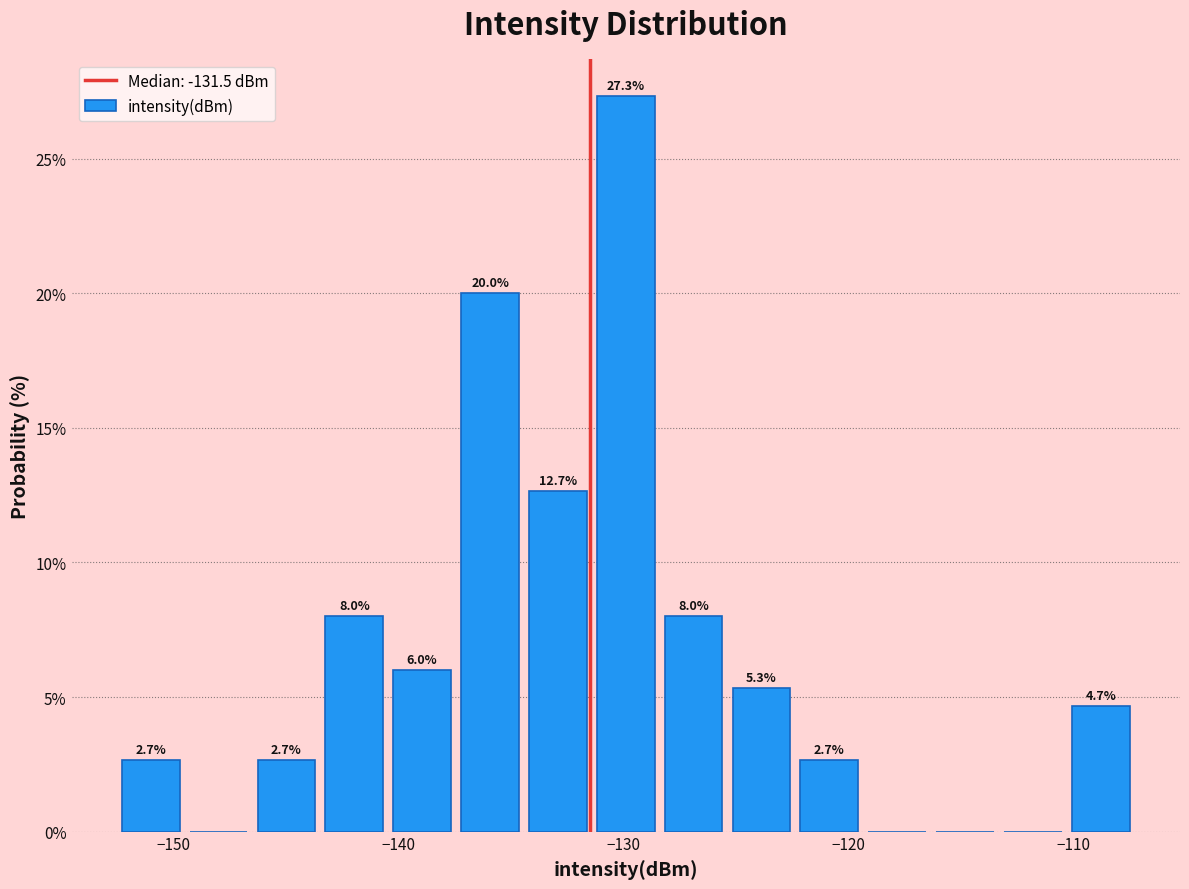

Around what value on the x-axis is the tallest bar? Give the approximate position of its centre, as read against the axis.

-130